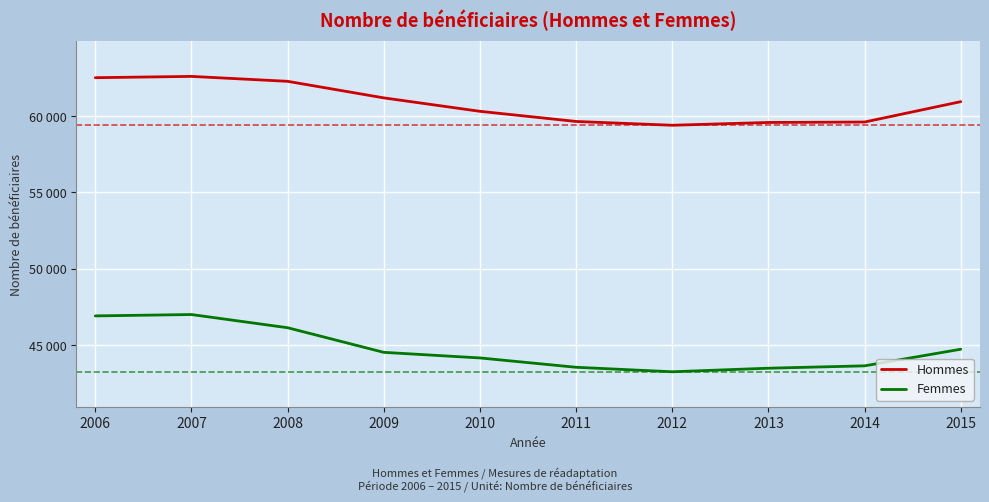

What are all the series names shown in the legend?

Hommes, Femmes